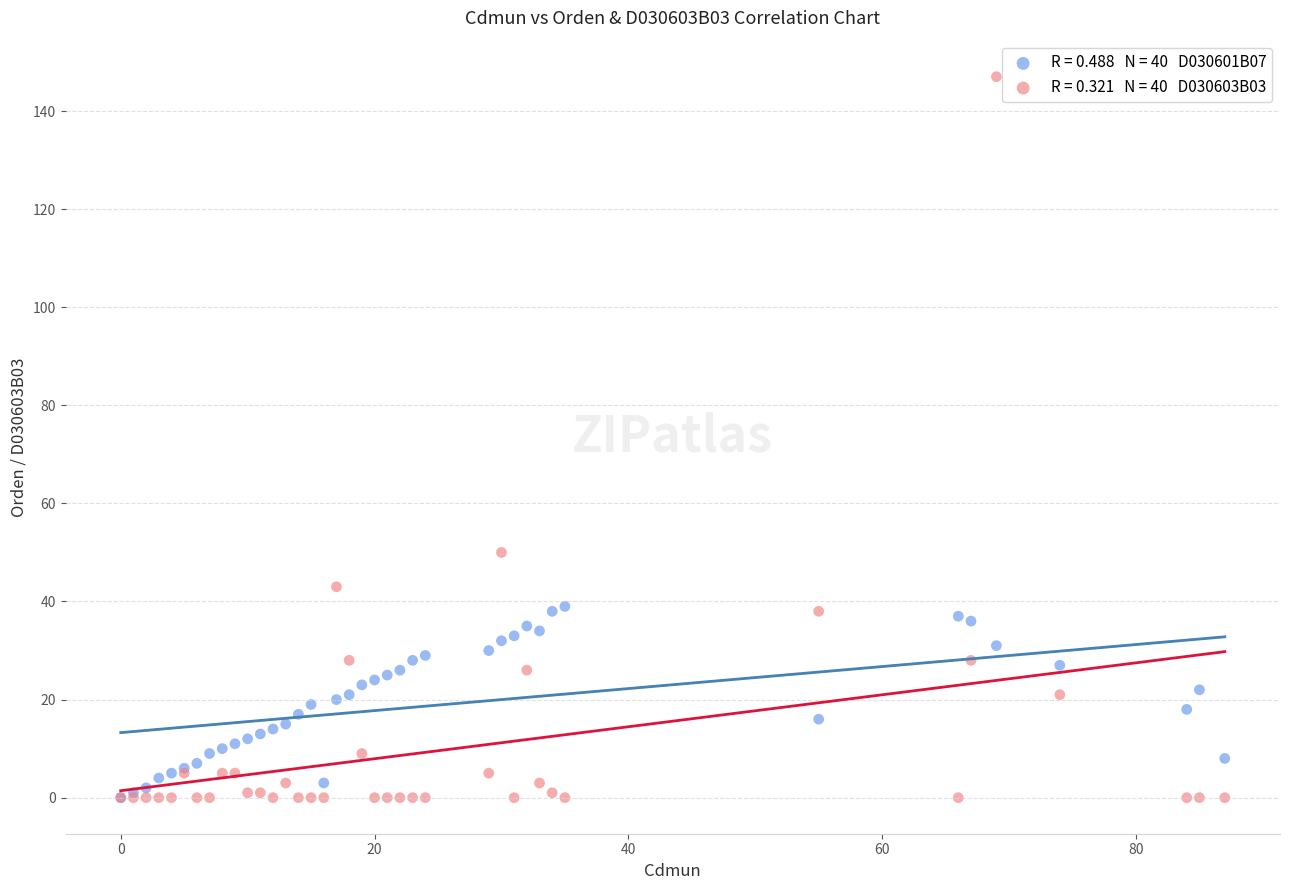

Across all series, what Y value is closest to 73?

50